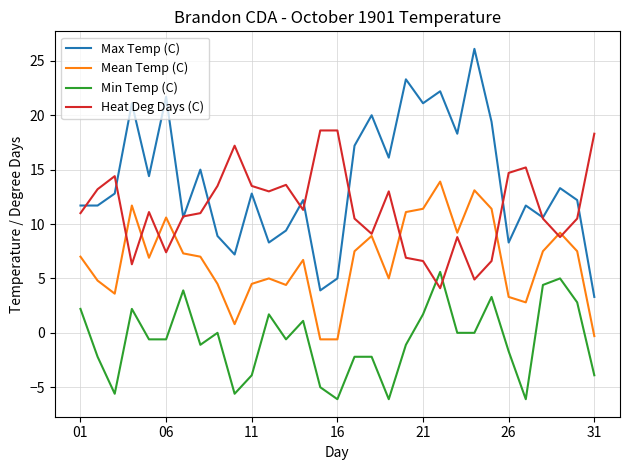

What are all the series names shown in the legend?

Max Temp (C), Mean Temp (C), Min Temp (C), Heat Deg Days (C)